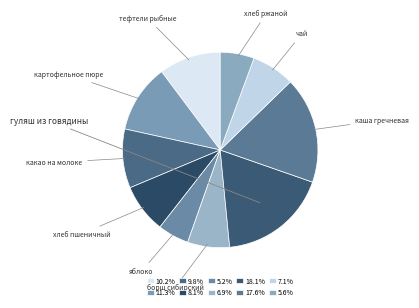

To the nearest percent, what is the difference between the чай and картофельное пюре slice percentages?

4%